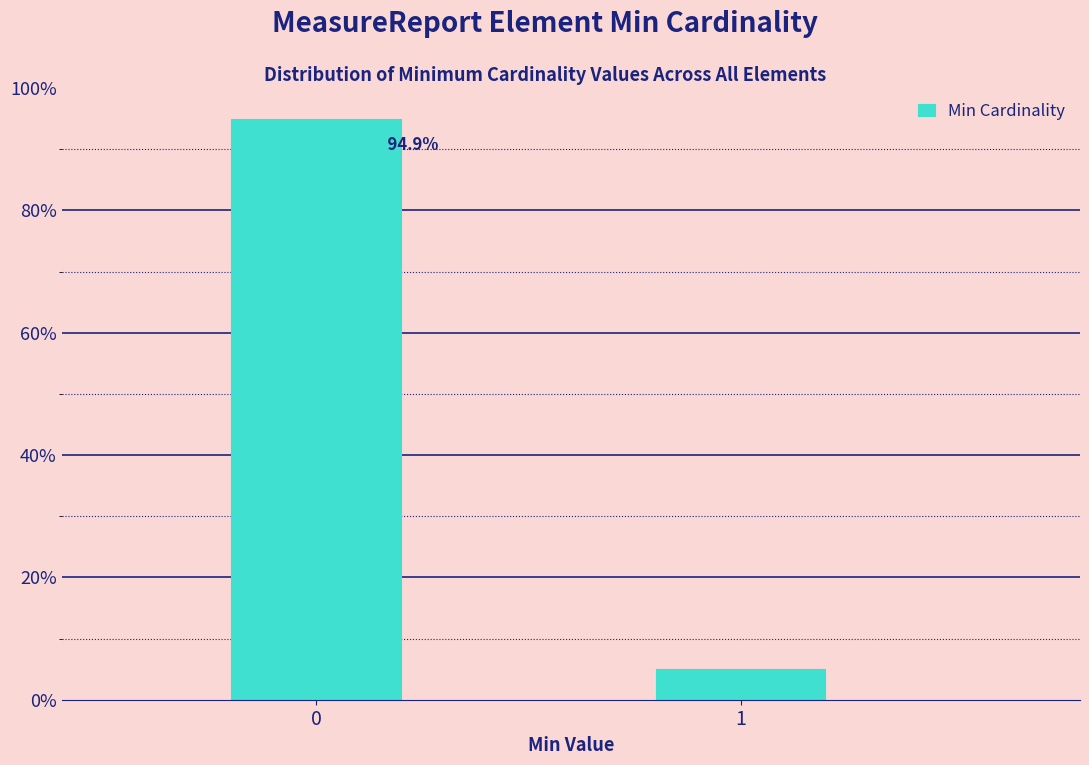

Reading right to left, extract all data points from this chart.

1=5.1	0=94.9